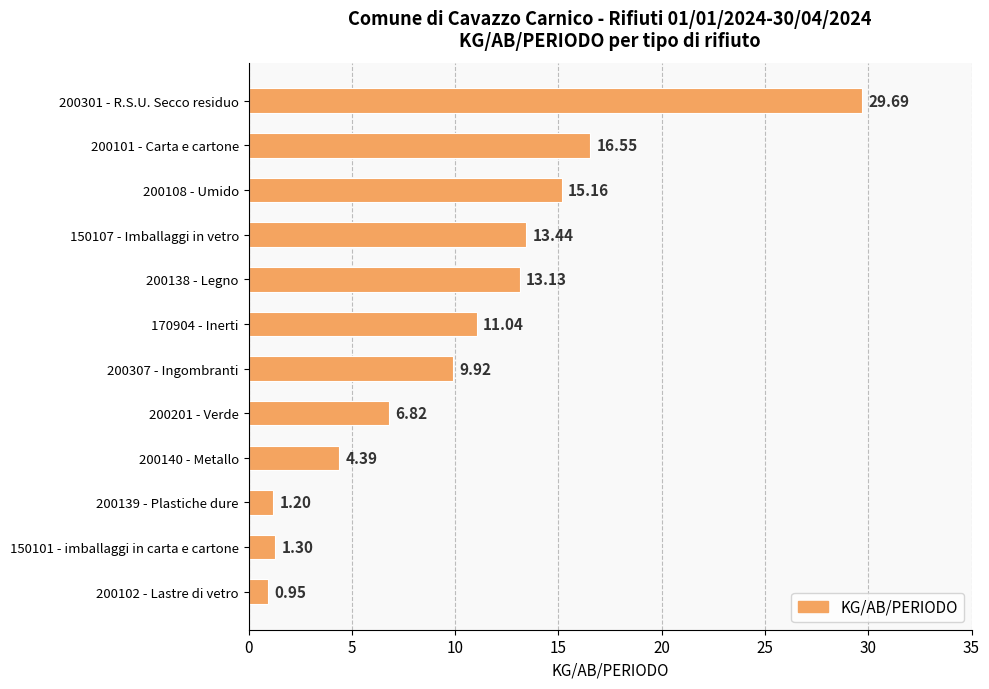

Does the chart contain stacked bars?

No